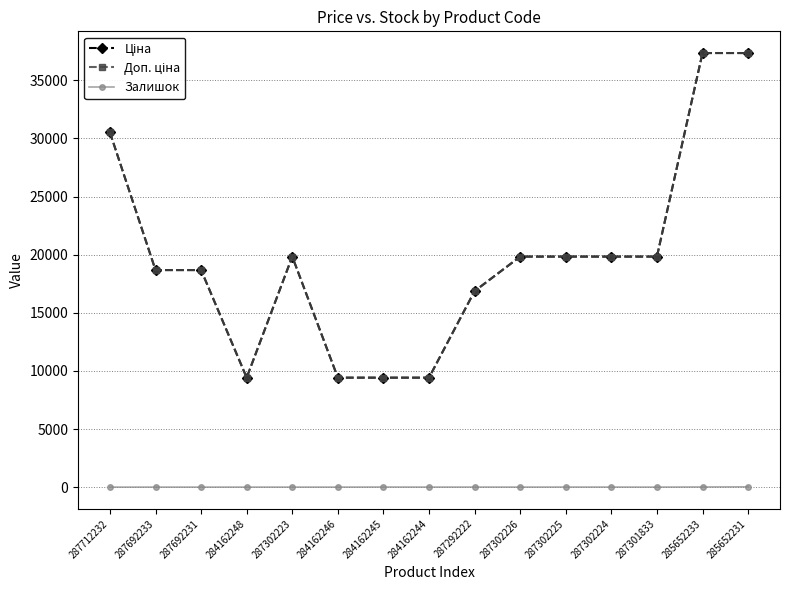

What position from the left is 287301833?

13